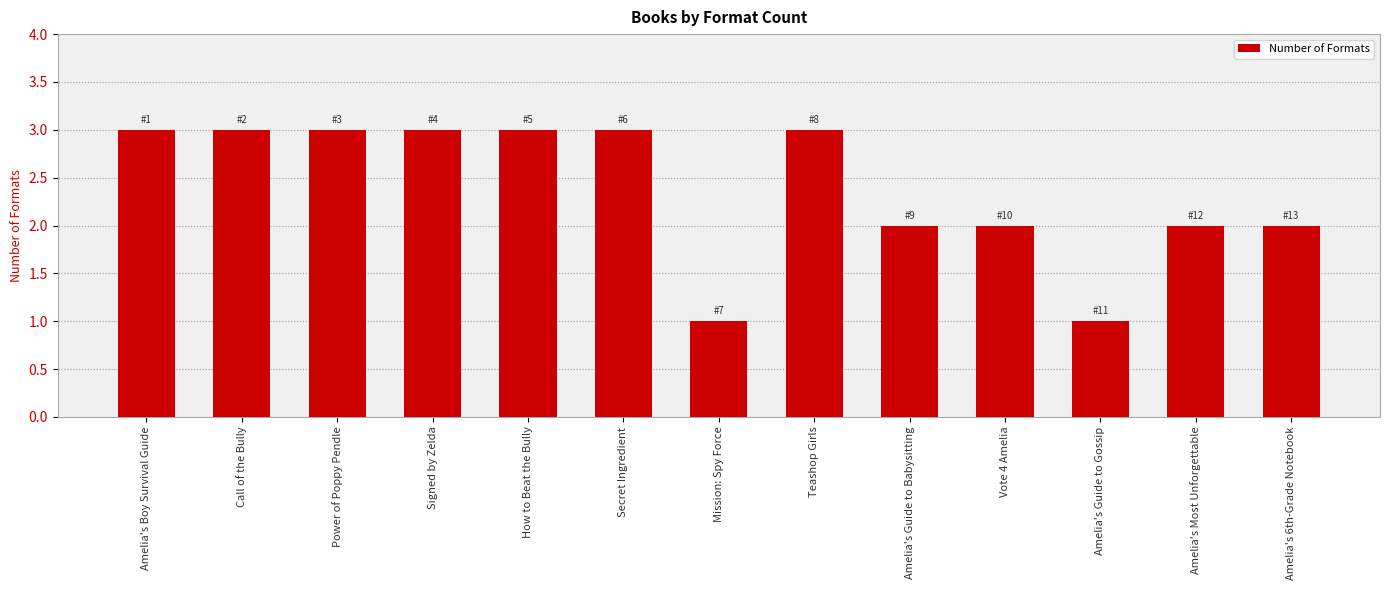

What is the smallest value displayed?

1